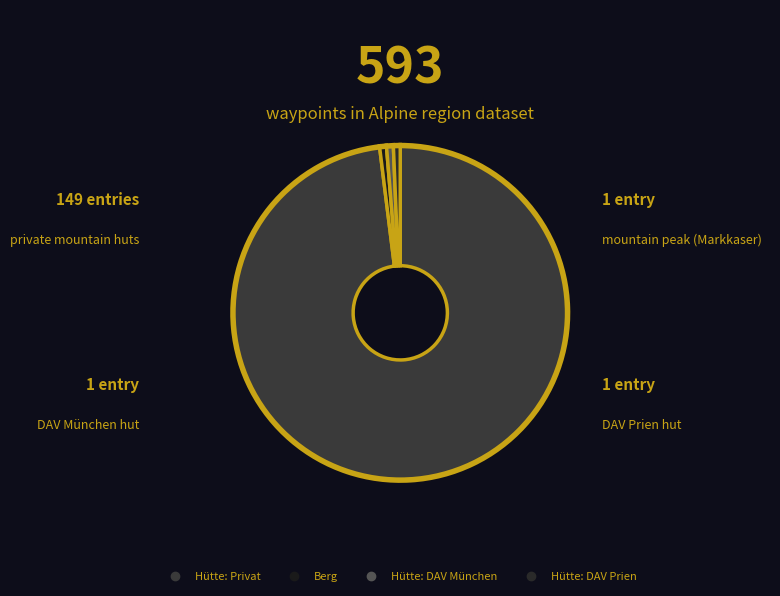

What percentage do Hütte: DAV München and Hütte: Privat together represent?

98.7%